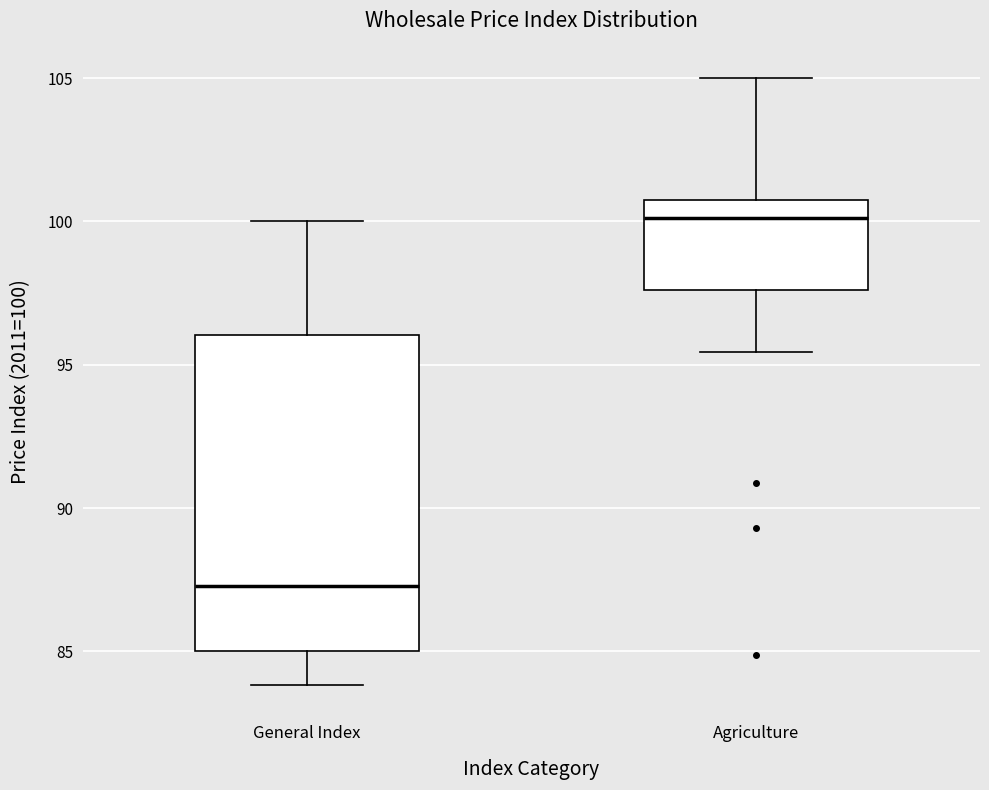

Which box has the lowest median line?

General Index